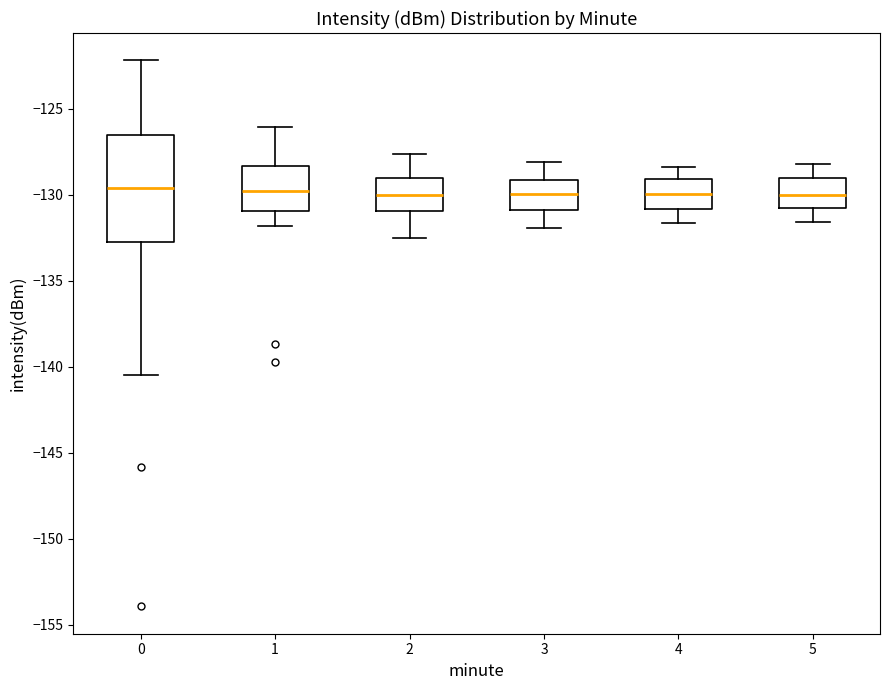

Where does the lower whisker of the box at x = 0 end on the y-axis? The values are not printed on the chart, so give them approximately, as read against the axis.

-140.5